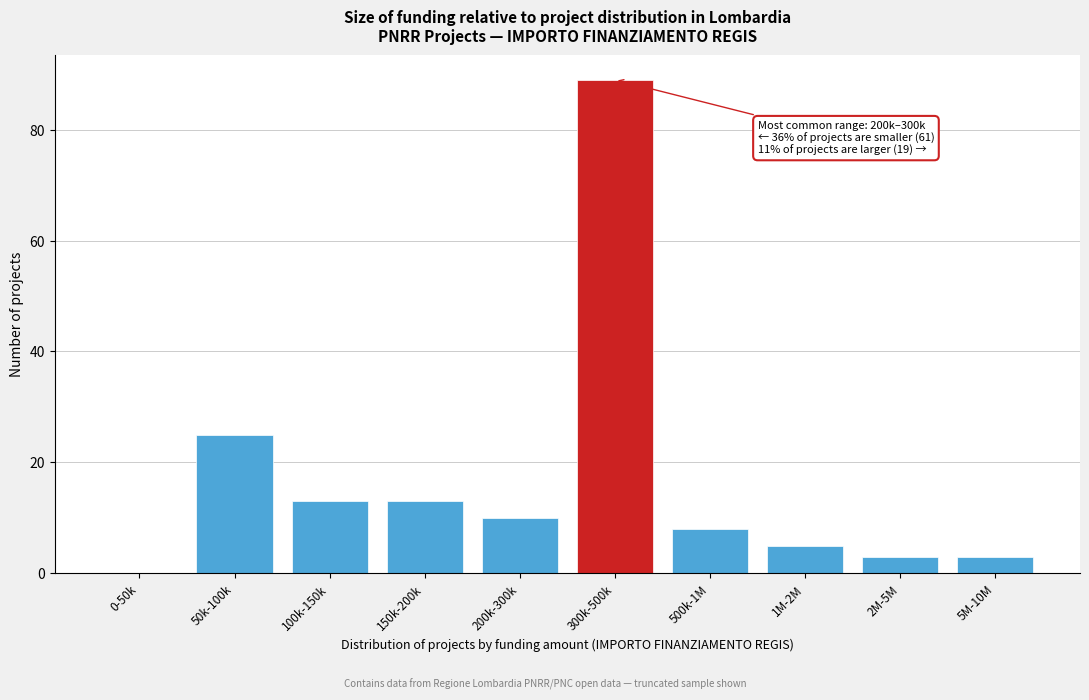

Reading right to left, list all the values displayed in this chart.

5M-10M=3	2M-5M=3	1M-2M=5	500k-1M=8	300k-500k=89	200k-300k=10	150k-200k=13	100k-150k=13	50k-100k=25	0-50k=0